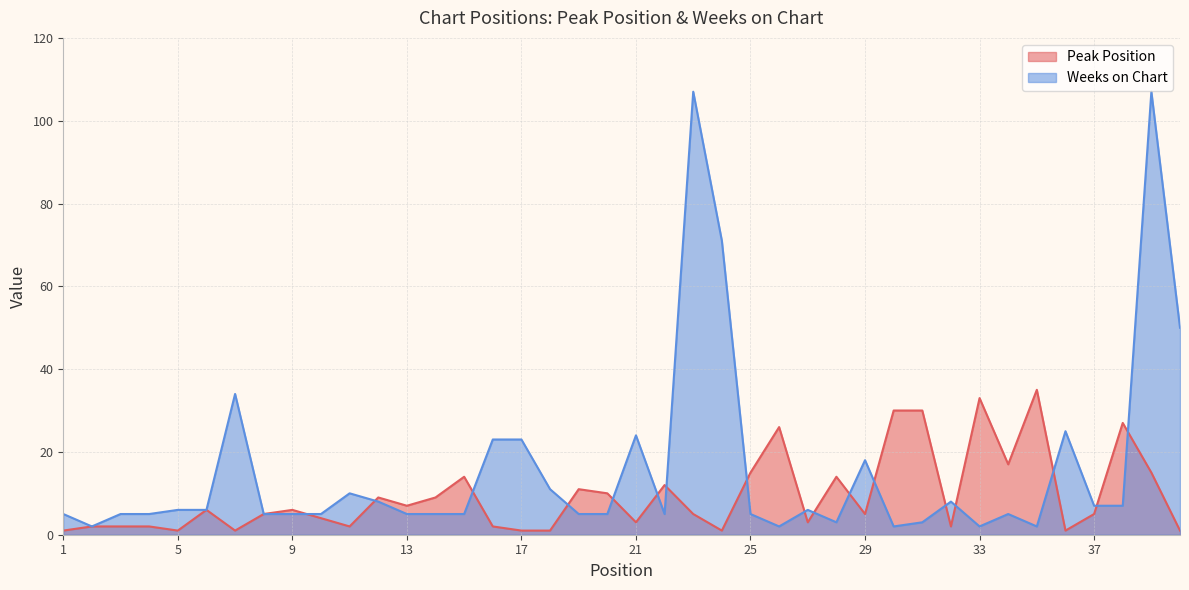

List the series in order of their overall mean, lowest first.

Peak Position, Weeks on Chart